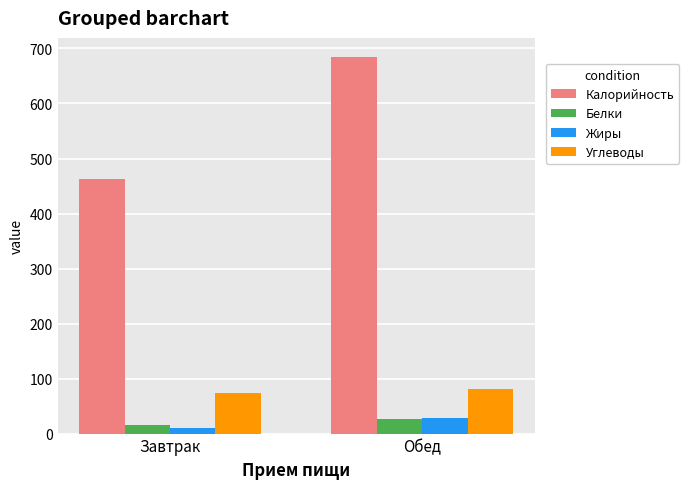

What is the total value across all series at Завтрак?

563